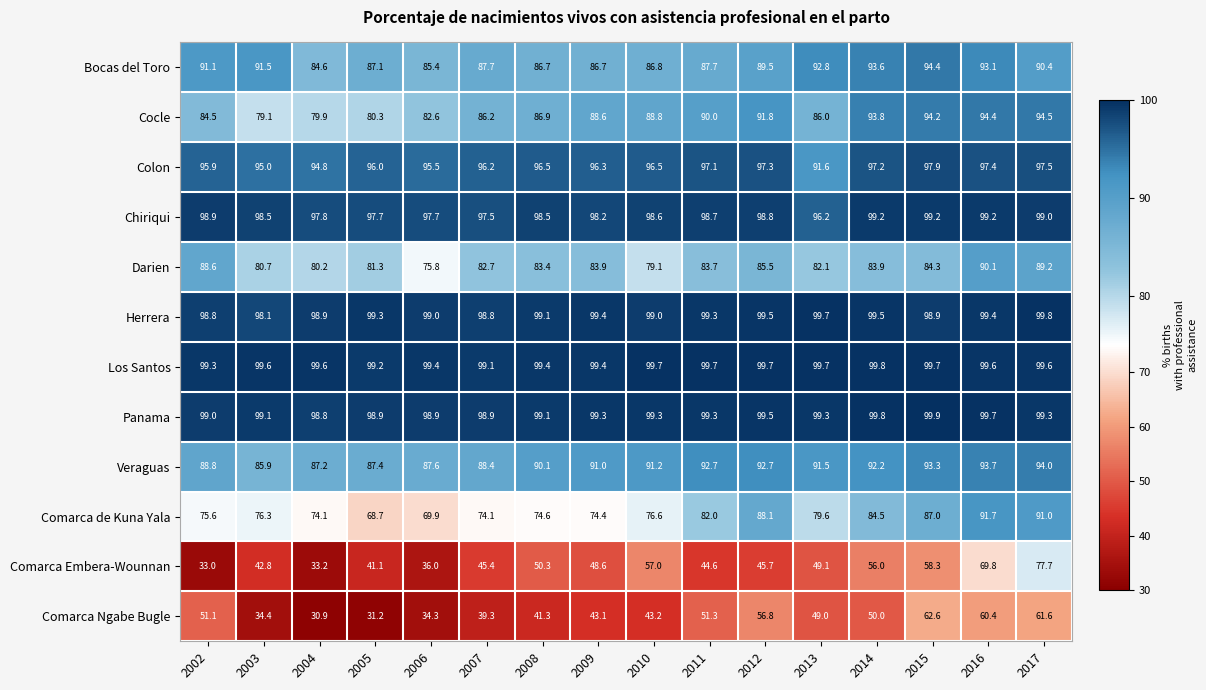

At which category does the chart reach its peak across all series?

2015